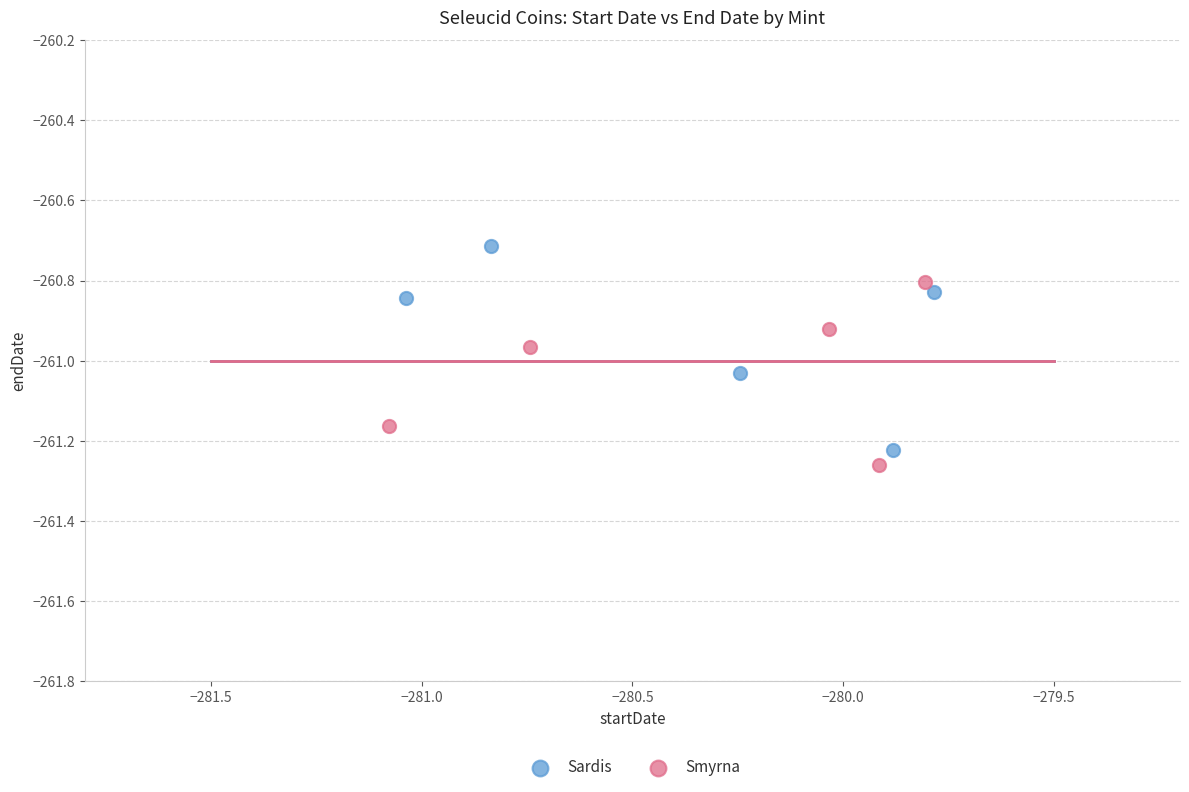

Which series contains the highest Y value?

Sardis